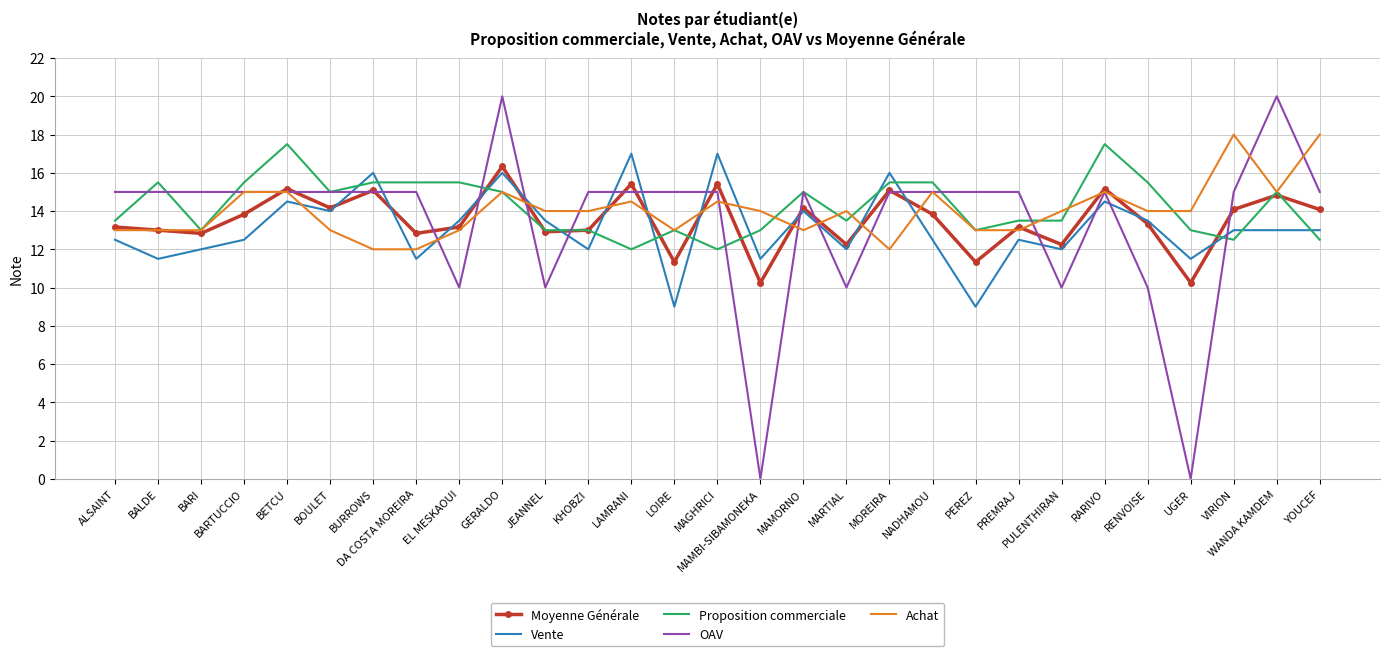

What position from the right is MAMBI-SIBAMONEKA?

14